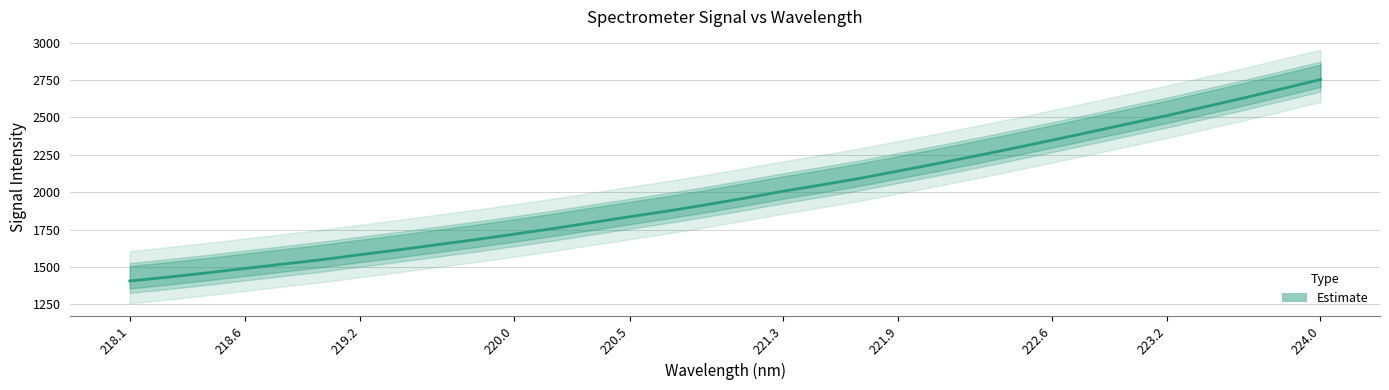

Which label corresponds to the smallest value in the chart?

218.1